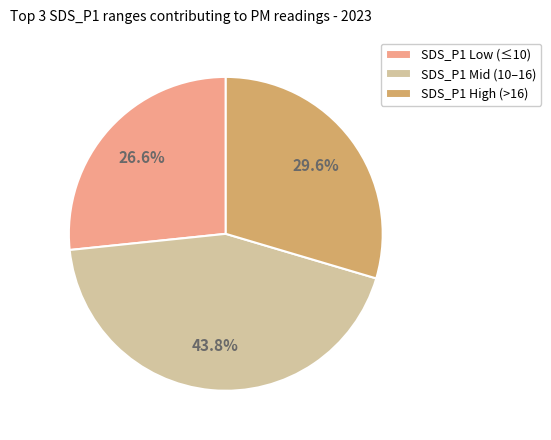

How many slices are in this pie chart?

3